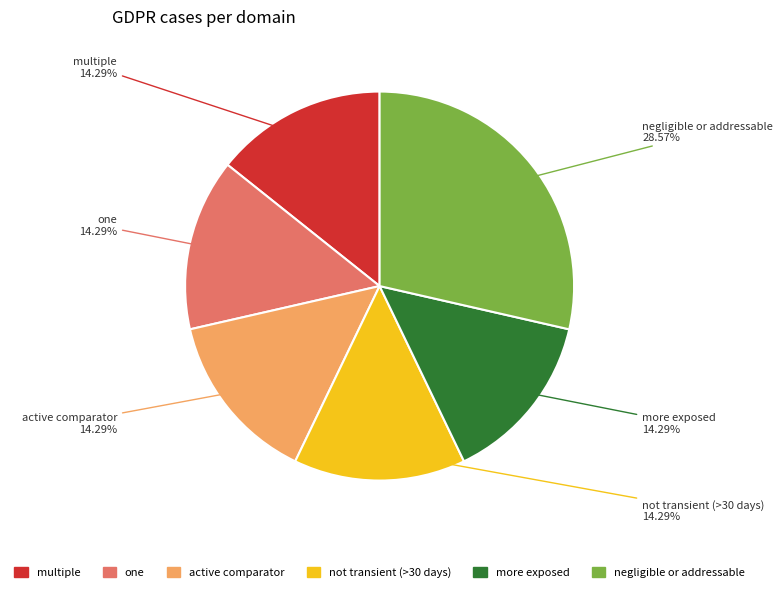

Does any single category account for the majority?

No